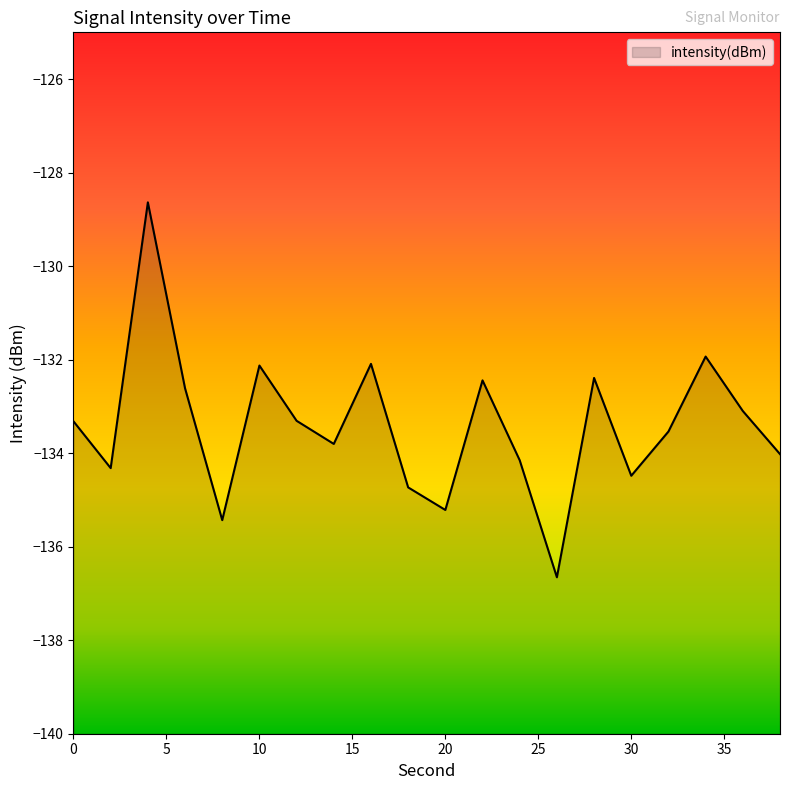

Rank the categories by value from highest to lowest.

4, 34, 16, 10, 28, 22, 6, 36, 12, 0, 32, 14, 38, 24, 2, 30, 18, 20, 8, 26